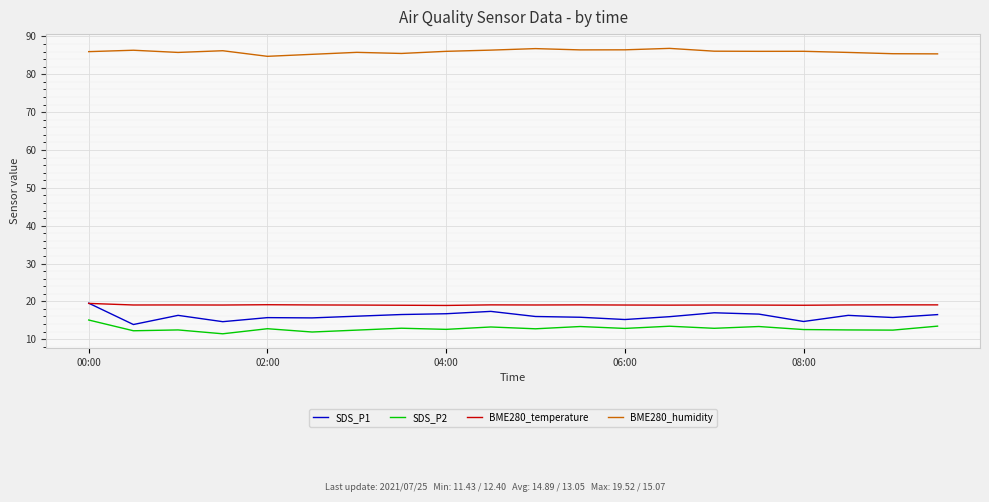

What is the lowest value of the SDS_P2 series?

11.4